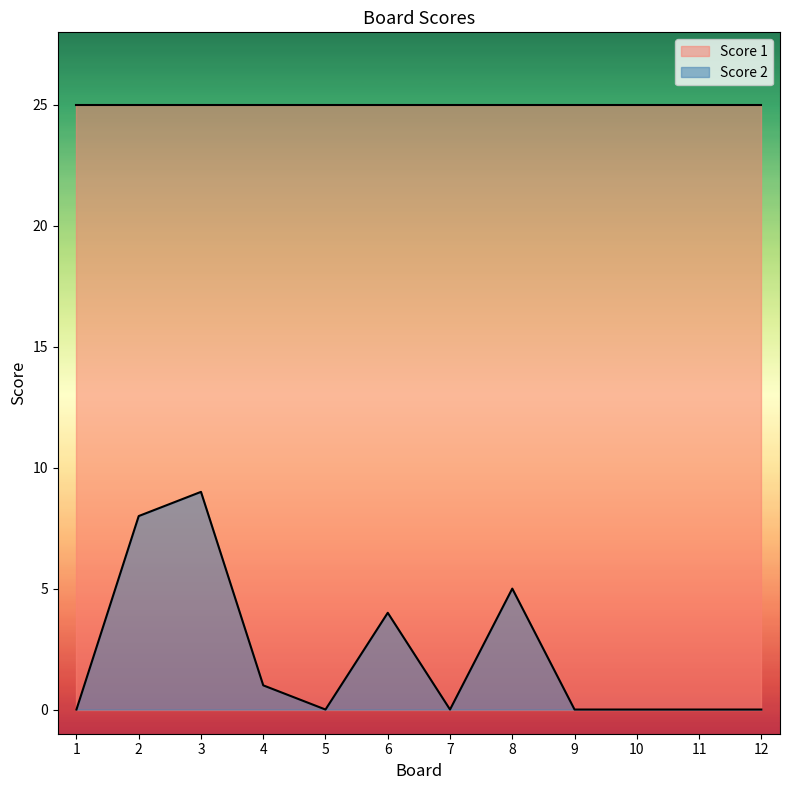

How many interior local peaks (higher than both neighbors) does the data have?

3